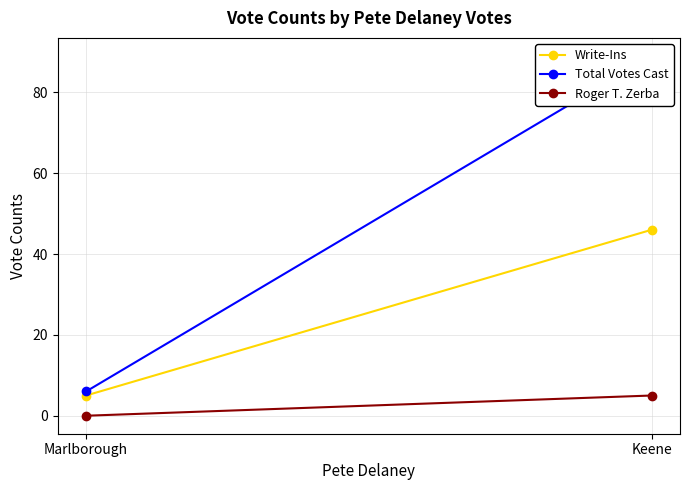

What is the total value across all series at Marlborough?

11